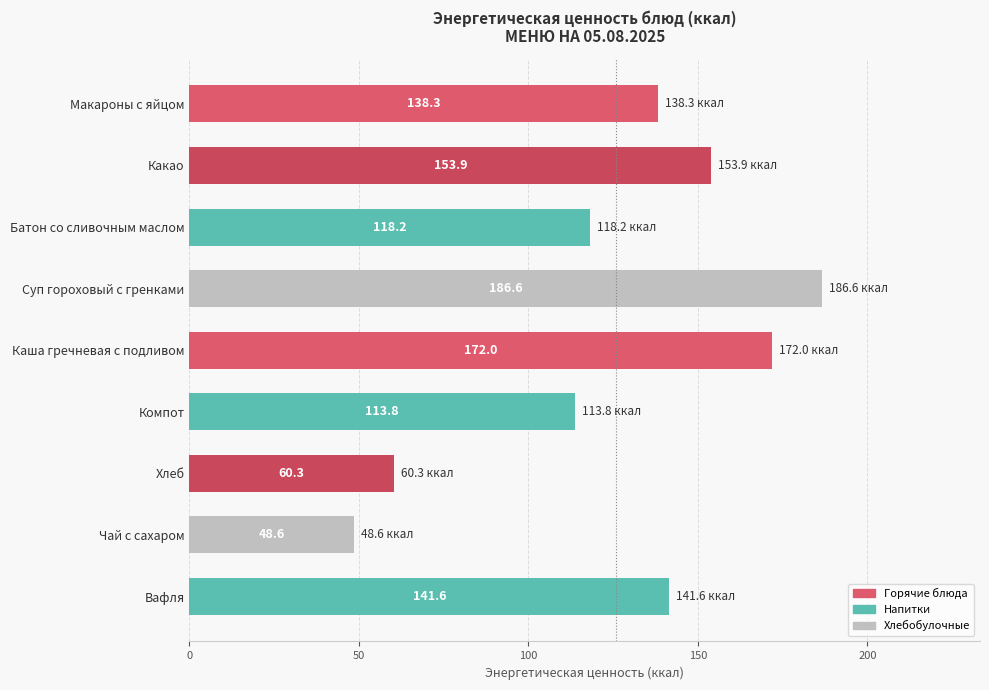

Reading top to bottom, transcribe all the data shown in this chart.

138.3	153.9	118.2	186.6	172.0	113.8	60.3	48.6	141.6